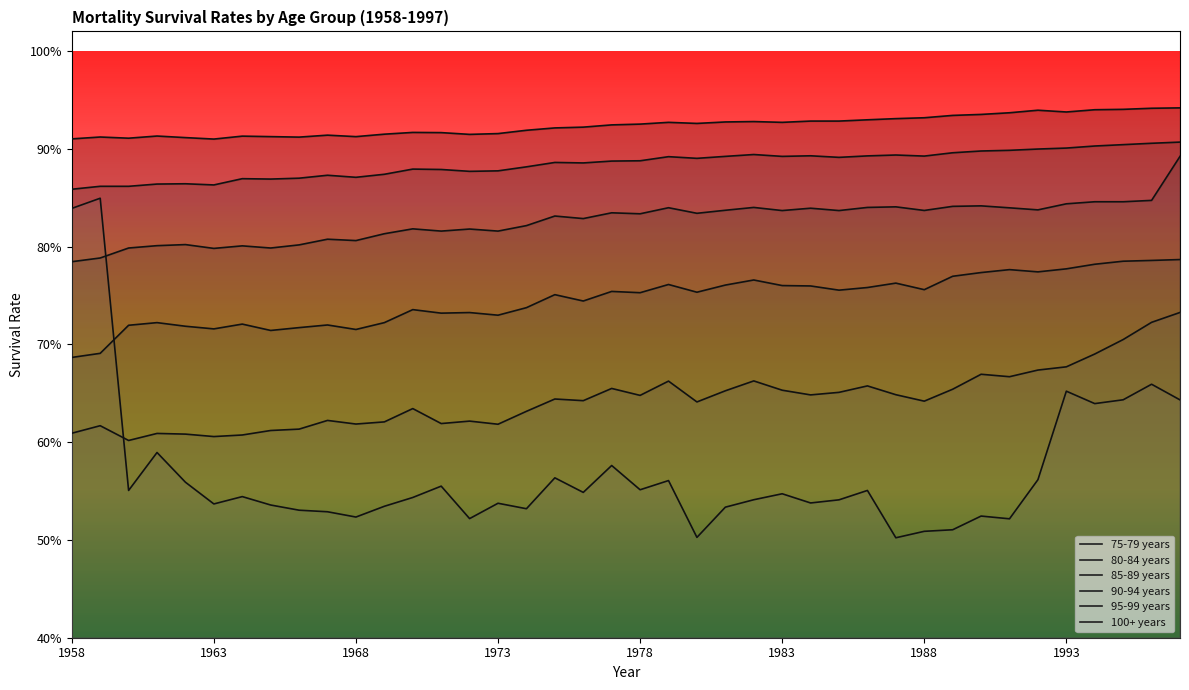

What is the difference between the maximum and minimum values in the 100+ years series?

0.3